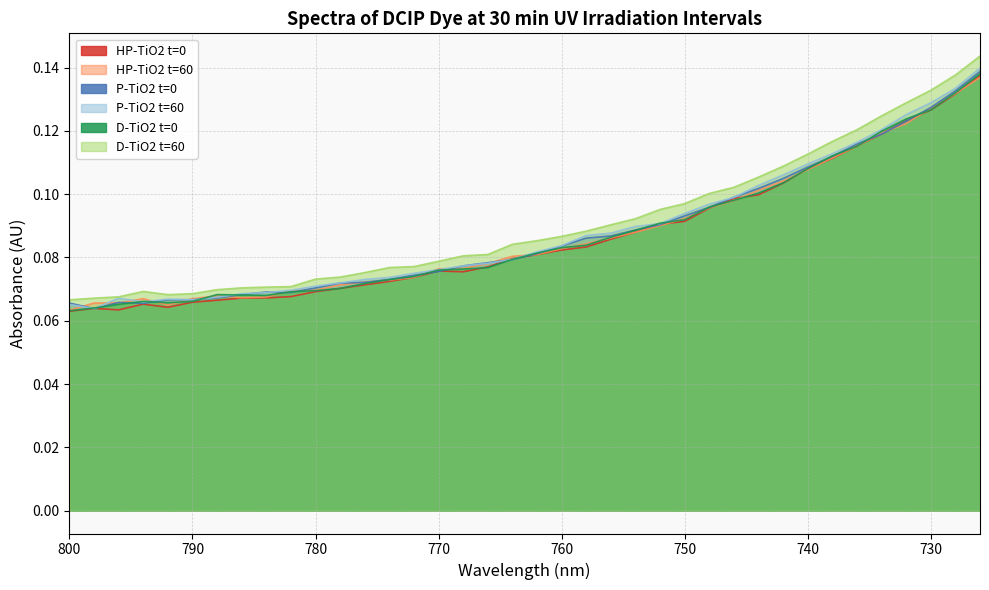

What are all the series names shown in the legend?

HP-TiO2 t=0, HP-TiO2 t=60, P-TiO2 t=0, P-TiO2 t=60, D-TiO2 t=0, D-TiO2 t=60